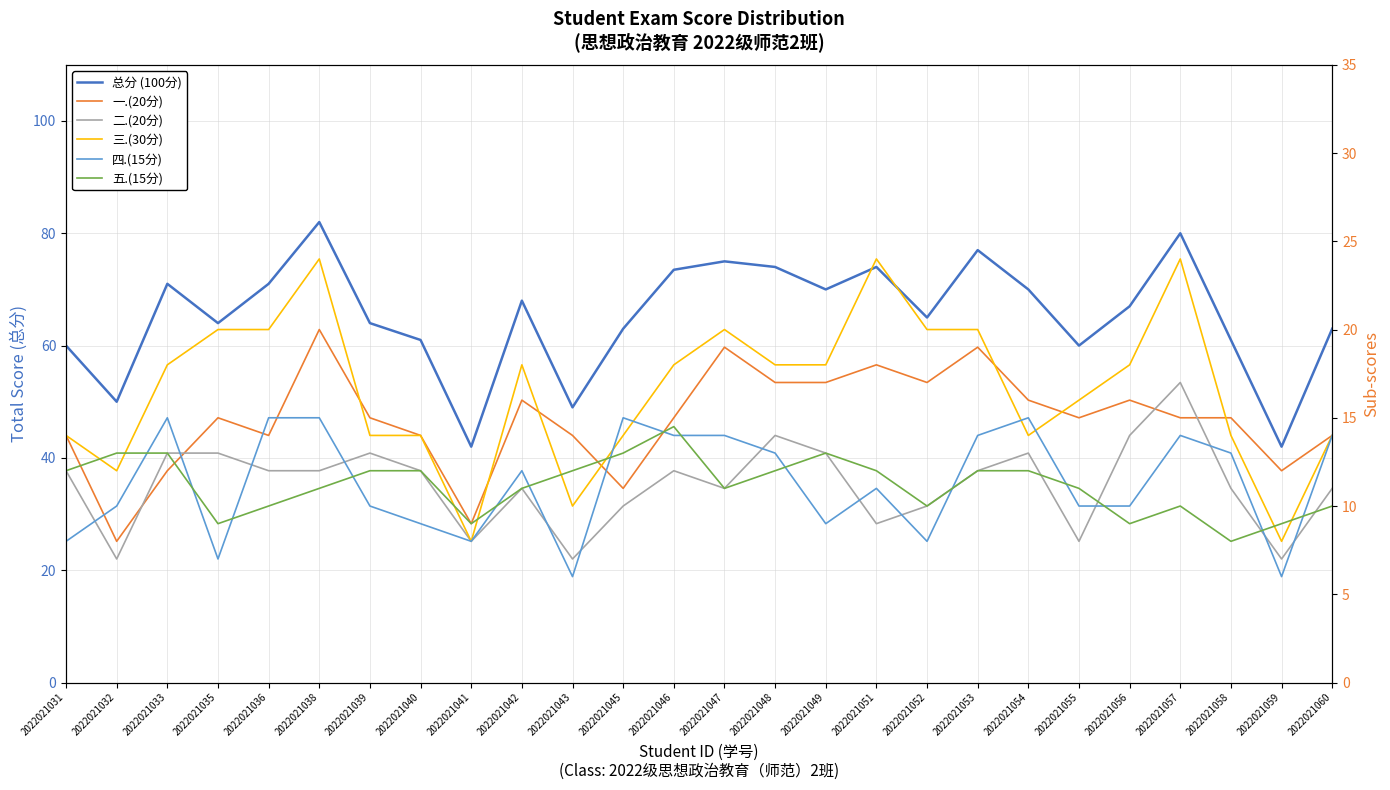

Between 2022021040 and 2022021047, which is larger?

2022021047